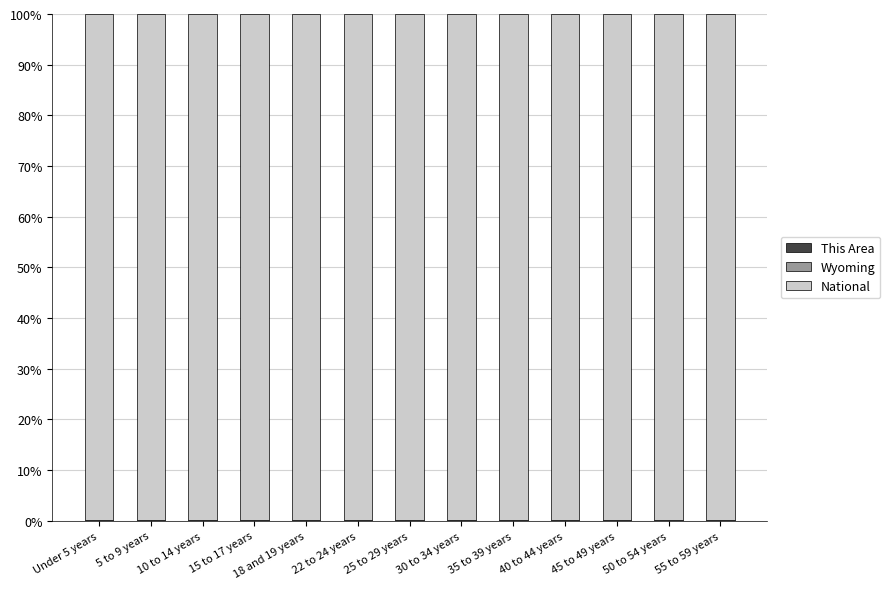

At which label does This Area reach its peak?

55 to 59 years